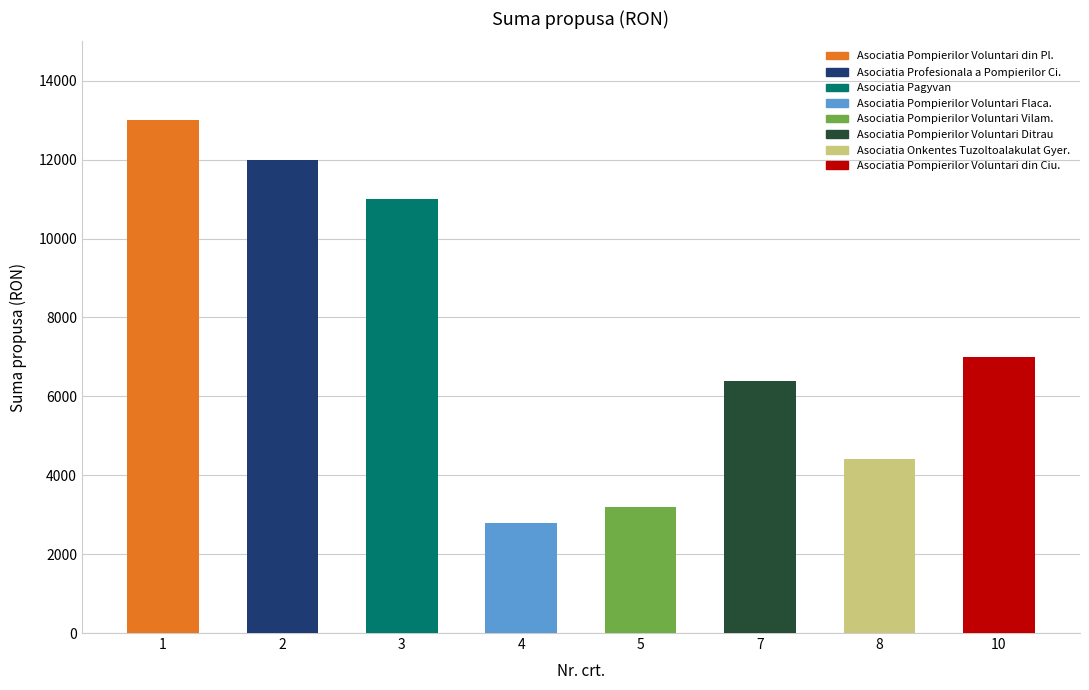

The chart shows a value of 3200 at 5. True or false?

True